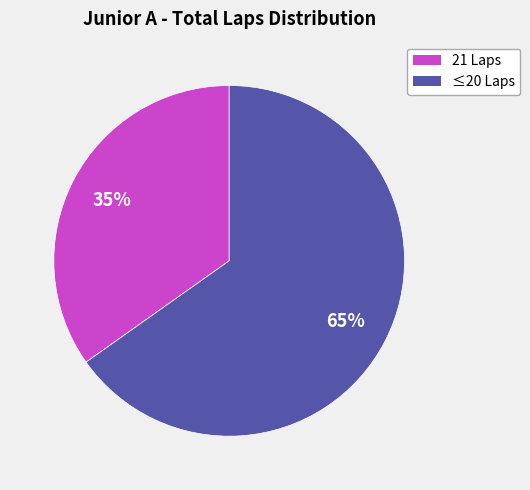

How many segments does this pie chart have?

2